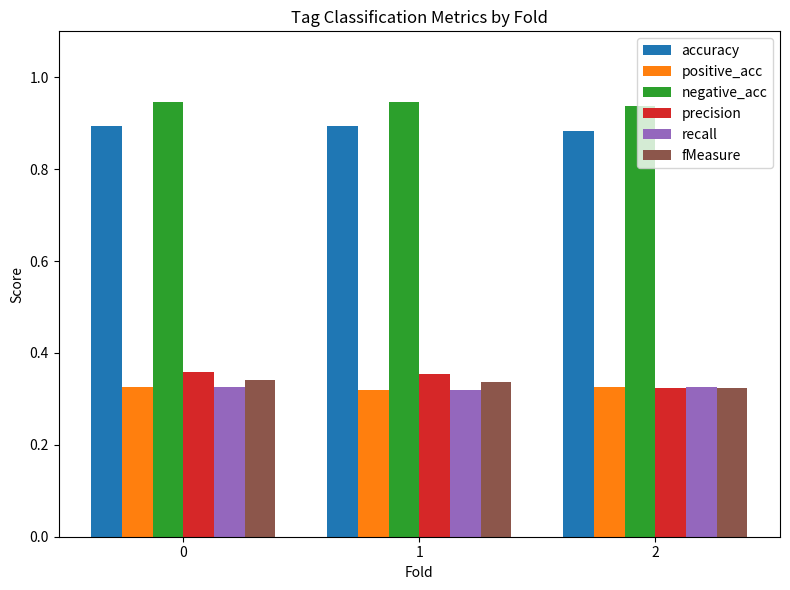

How many accuracy values are between 0 and 1?

3